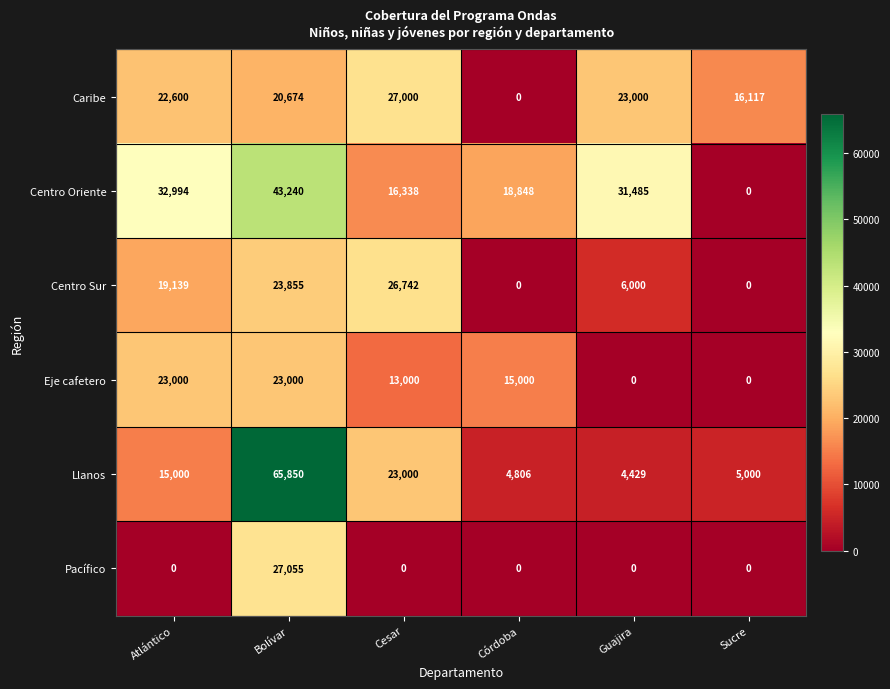

At which label is Eje cafetero closest to 11500?

Cesar